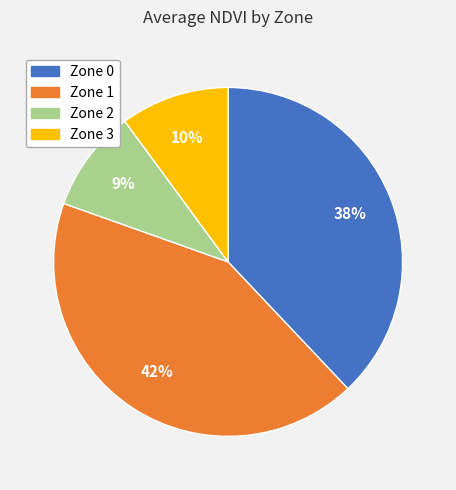

The Zone 2 slice represents 9% of the pie. True or false?

True